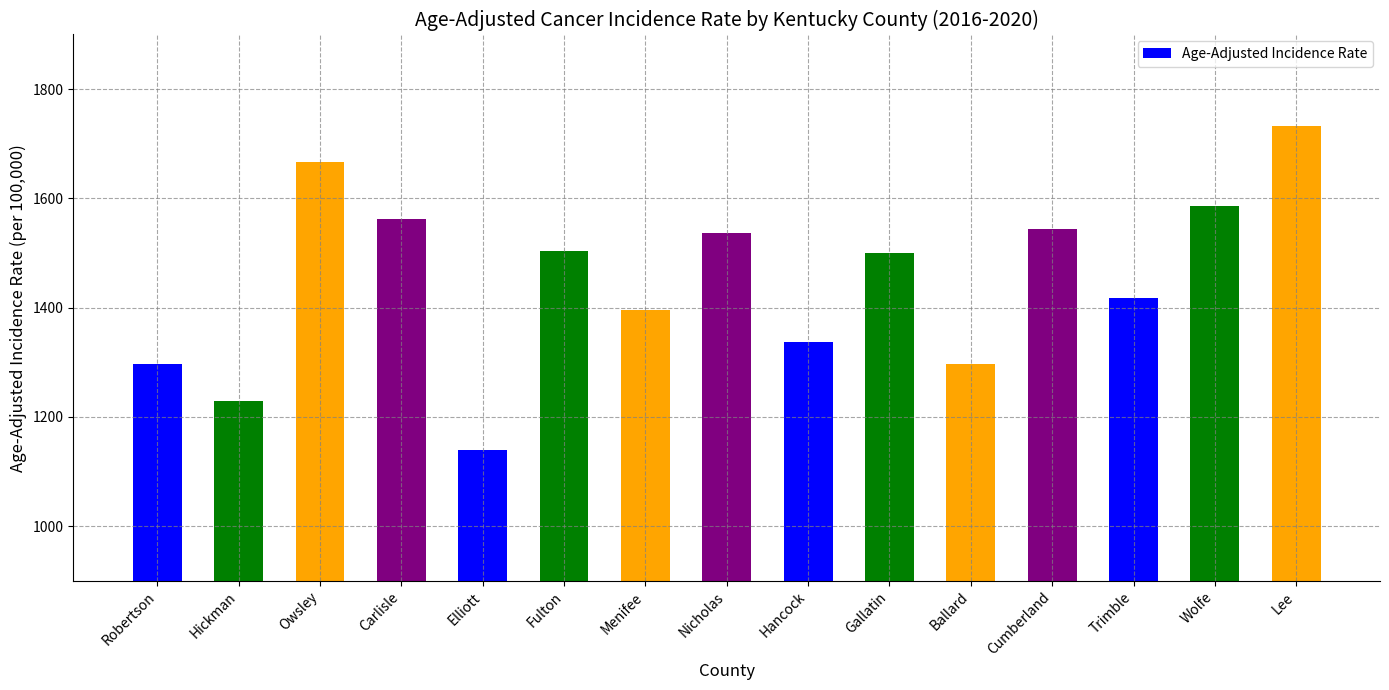

What is the minimum value shown in the chart?

1138.6